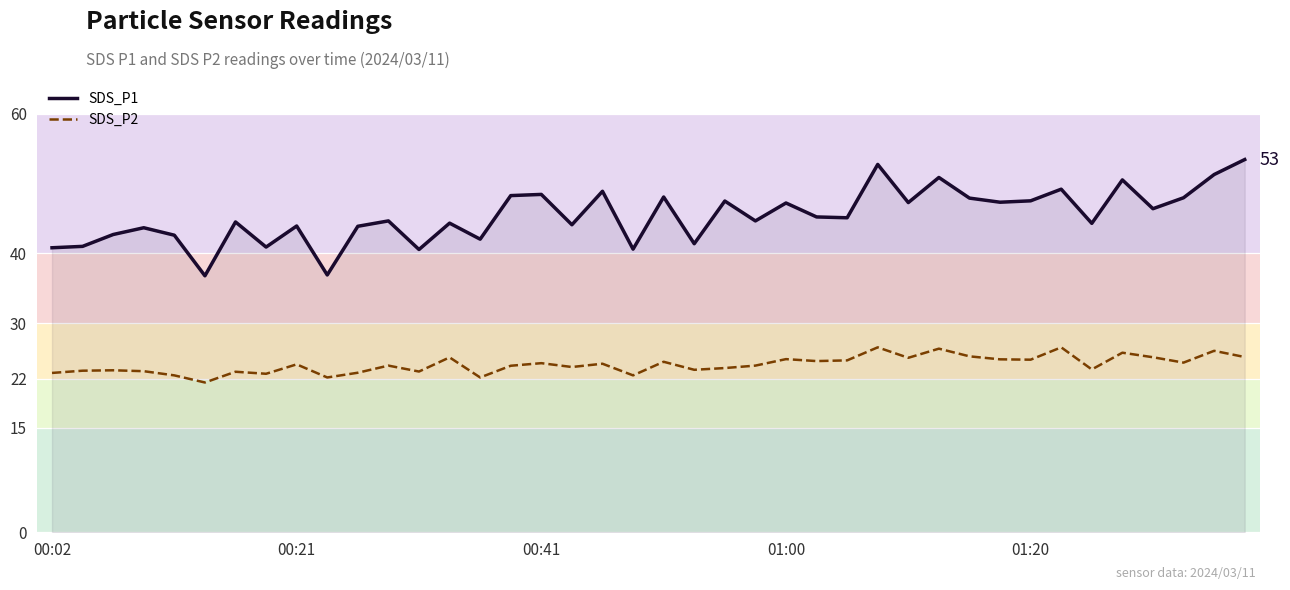

Which series has the widest spread of values?

SDS_P1